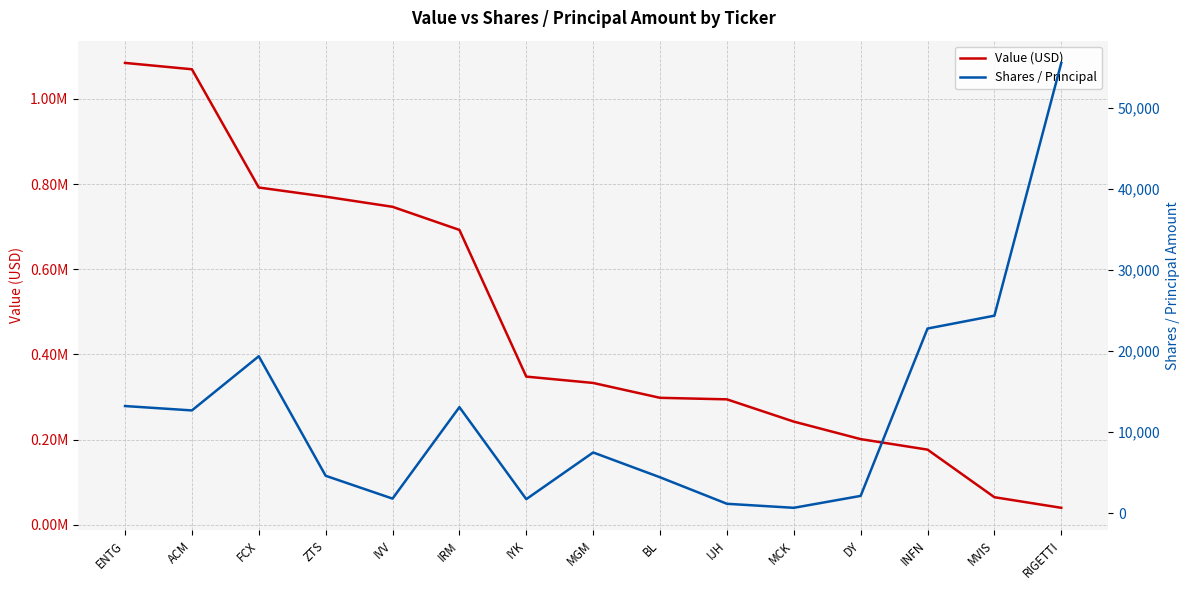

Between which two adjacent categories do Value (USD) and Shares / Principal first intersect?

MVIS and RIGETTI